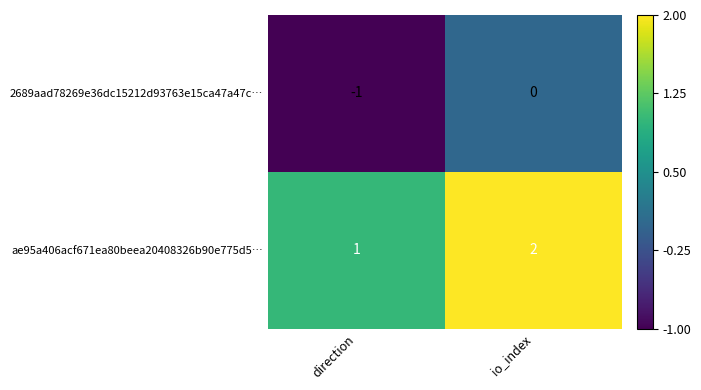

The 2689aad78269e36dc15212d93763e15ca47a47c… series shows 0 at direction. True or false?

False